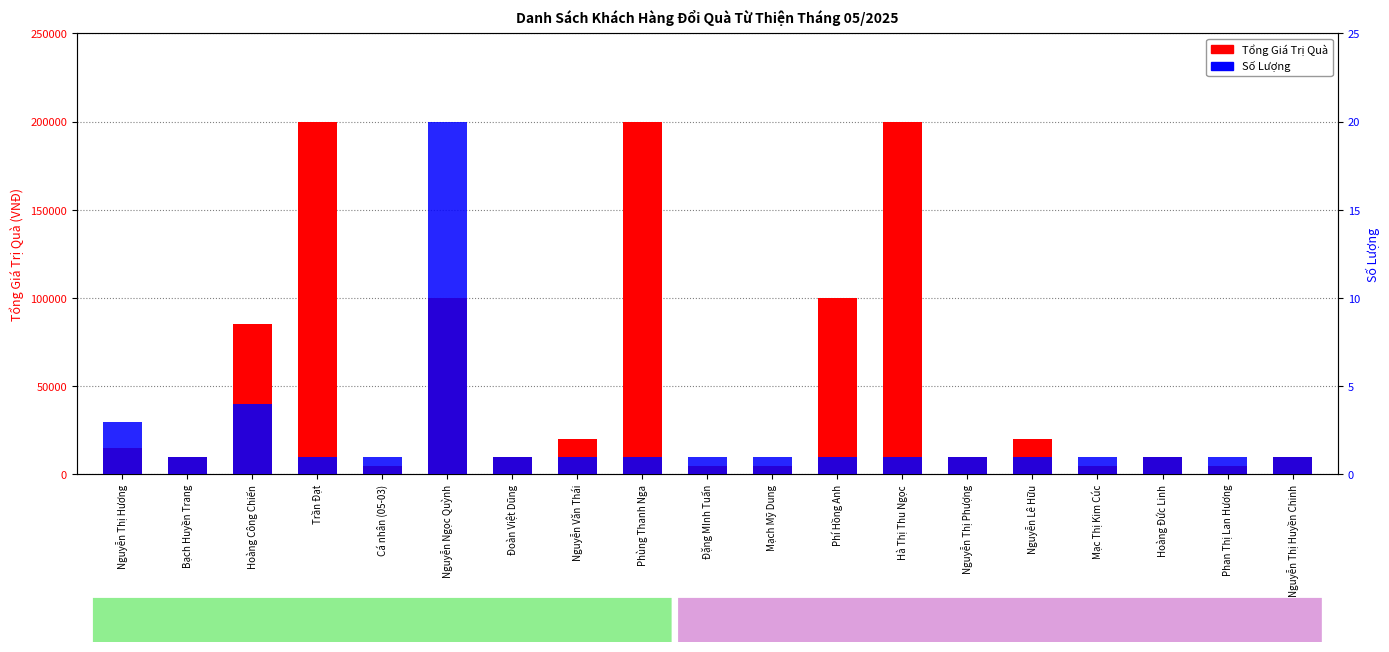

Reading right to left, extract all data points from this chart.

Tổng Giá Trị Quà: Nguyễn Thị Huyền Chinh=10000	Phan Thị Lan Hương=5000	Hoàng Đức Linh=10000	Mạc Thị Kim Cúc=5000	Nguyễn Lê Hữu=20000	Nguyễn Thị Phượng=10000	Hà Thị Thu Ngọc=200000	Phí Hồng Anh=100000	Mạch Mỹ Dung=5000	Đặng MInh Tuấn=5000	Phùng Thanh Nga=200000	Nguyễn Văn Thái=20000	Đoàn Việt Dũng=10000	Nguyễn Ngọc Quỳnh=100000	Cá nhân (05-03)=5000	Trần Đạt=200000	Hoàng Công Chiến=85000	Bạch Huyền Trang=10000	Nguyễn Thị Hương=15000
Số Lượng: Nguyễn Thị Huyền Chinh=1	Phan Thị Lan Hương=1	Hoàng Đức Linh=1	Mạc Thị Kim Cúc=1	Nguyễn Lê Hữu=1	Nguyễn Thị Phượng=1	Hà Thị Thu Ngọc=1	Phí Hồng Anh=1	Mạch Mỹ Dung=1	Đặng MInh Tuấn=1	Phùng Thanh Nga=1	Nguyễn Văn Thái=1	Đoàn Việt Dũng=1	Nguyễn Ngọc Quỳnh=20	Cá nhân (05-03)=1	Trần Đạt=1	Hoàng Công Chiến=4	Bạch Huyền Trang=1	Nguyễn Thị Hương=3